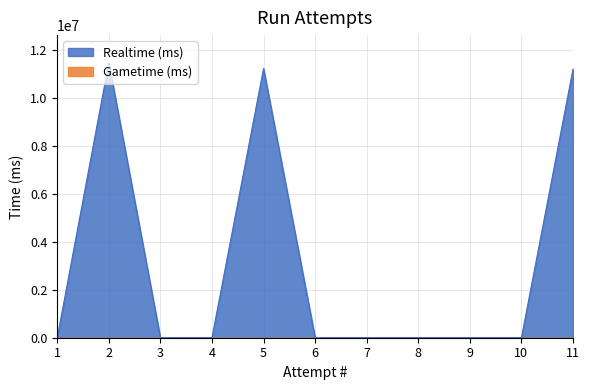

At which label is the value closest to 5744388?

11